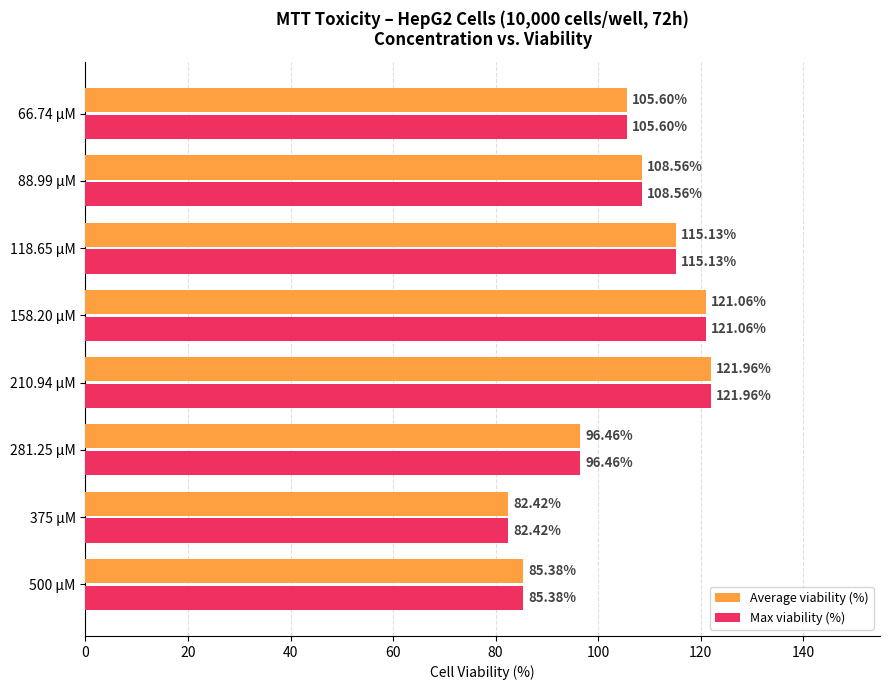

What is the sum of the Average viability (%) values at 88.99 µM and 375 µM?

191.0